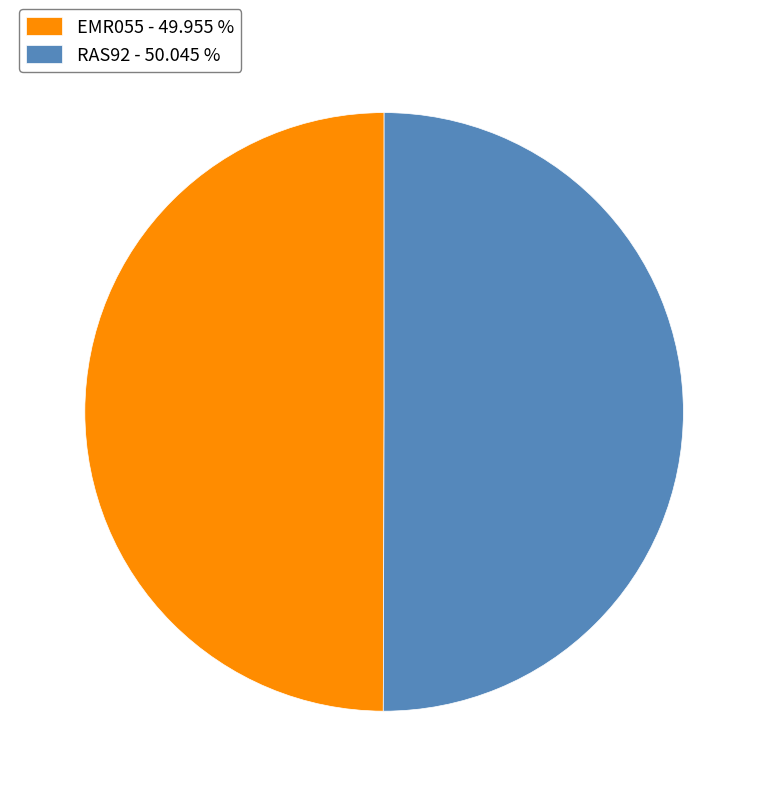

What is the ratio of the value at EMR055 - 49.955 % to the value at RAS92 - 50.045 %?

1.0